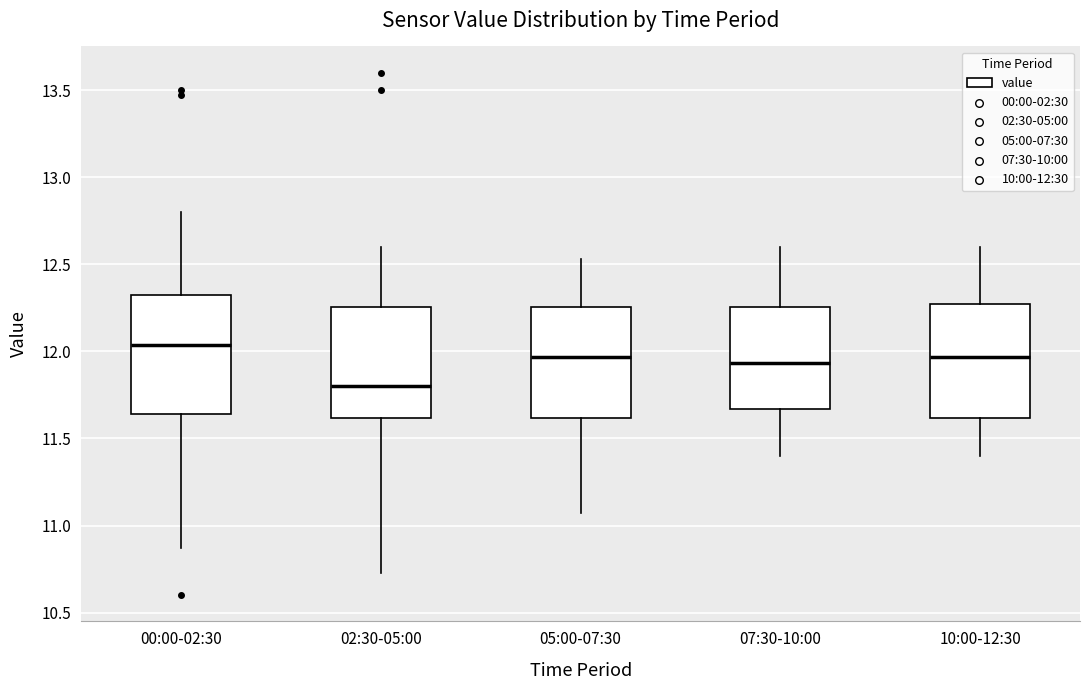

Where does the lower whisker of the box for 07:30-10:00 end on the y-axis? The values are not printed on the chart, so give them approximately, as read against the axis.

11.40